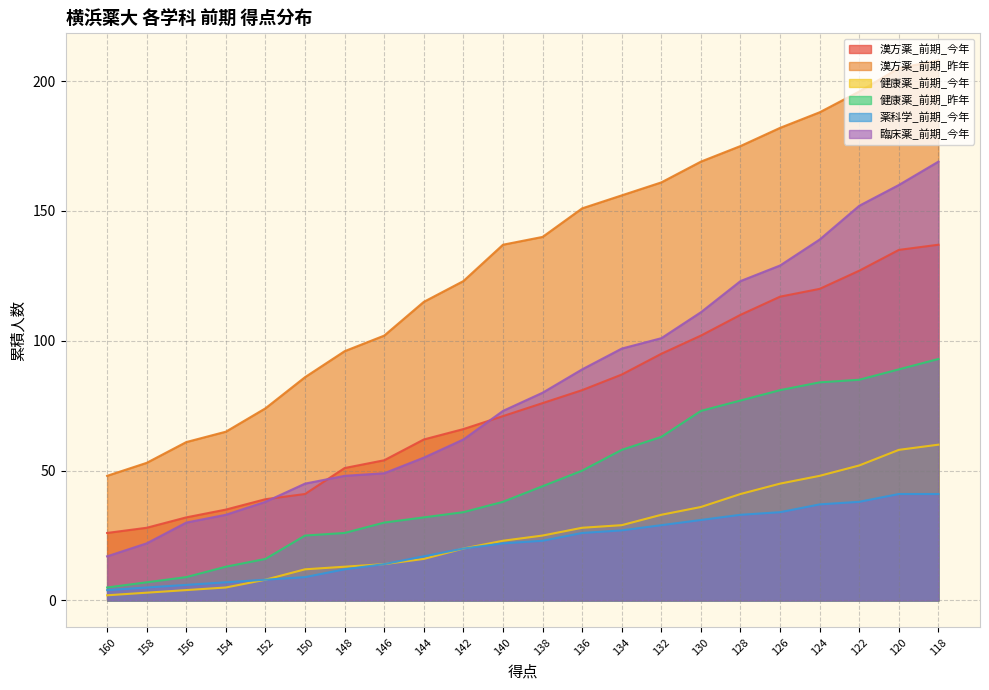

True or false: 健康薬_前期_昨年 has more than 2 points higher than both neighbors.

False